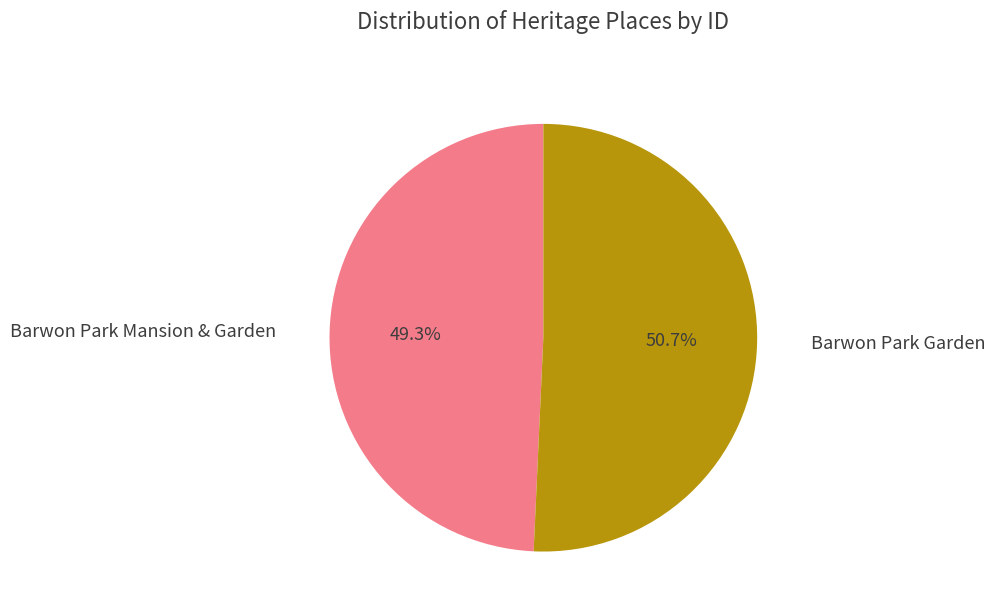

What percentage is the Barwon Park Mansion & Garden slice, to the nearest percent?

49%